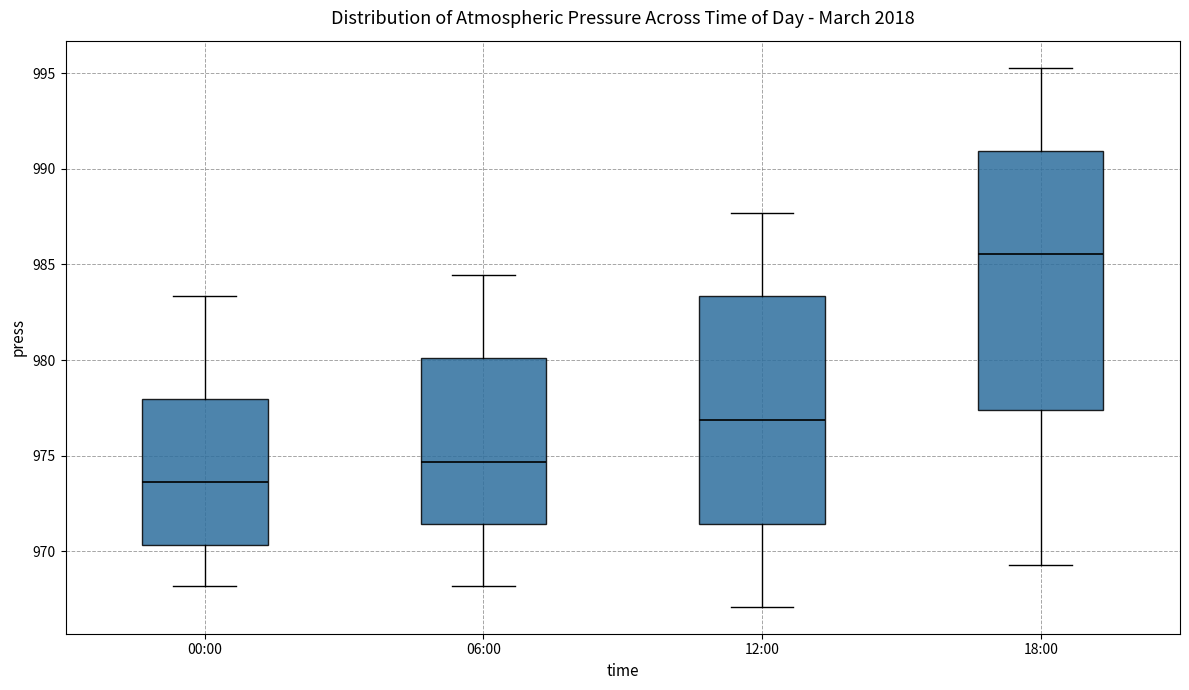

Which box has the highest median line?

18:00